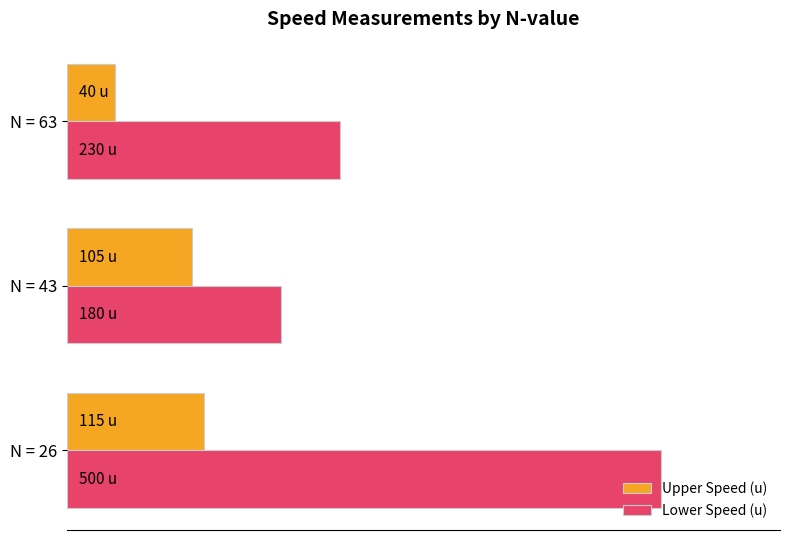

Which series has the largest total across all categories?

Lower Speed (u)